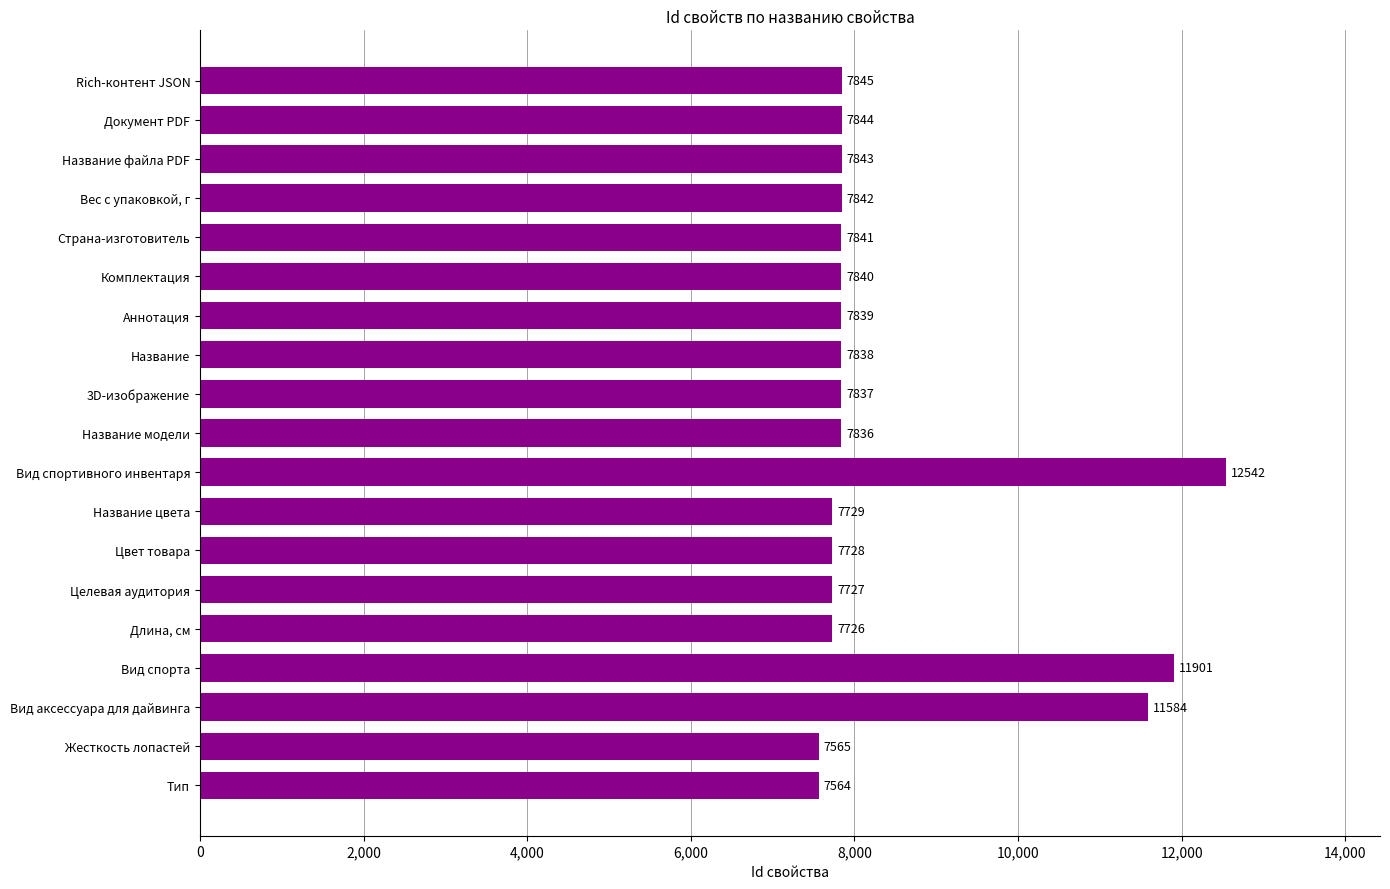

Rank the categories by value from lowest to highest.

Тип, Жесткость лопастей, Длина, см, Целевая аудитория, Цвет товара, Название цвета, Название модели, 3D-изображение, Название, Аннотация, Комплектация, Страна-изготовитель, Вес с упаковкой, г, Название файла PDF, Документ PDF, Rich-контент JSON, Вид аксессуара для дайвинга, Вид спорта, Вид спортивного инвентаря